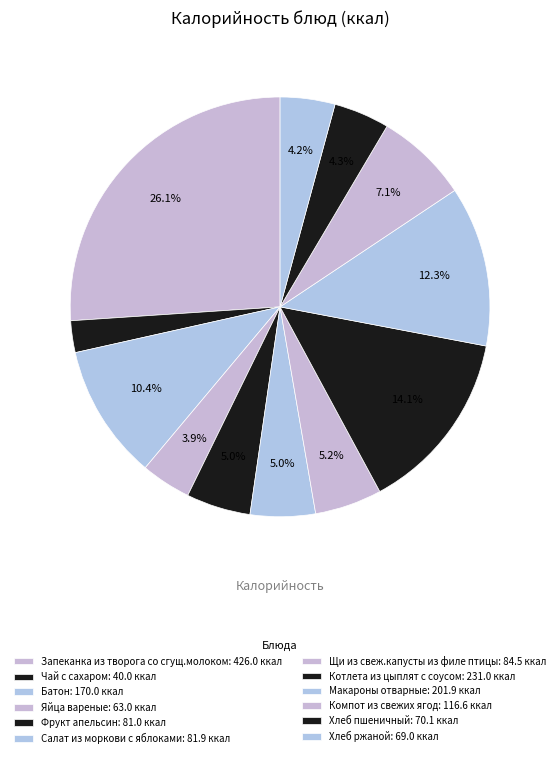

How many slices are in this pie chart?

12